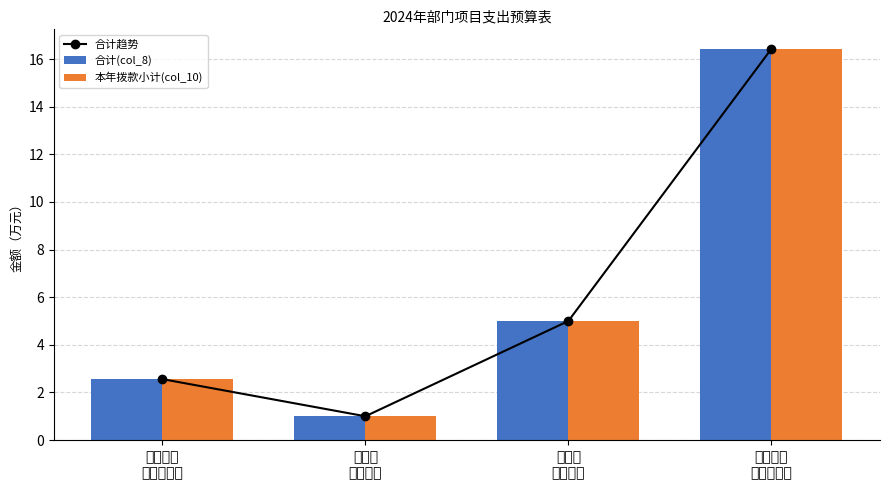

Rank the series by their maximum value, from lowest to highest.

合计趋势, 合计(col_8), 本年拨款小计(col_10)